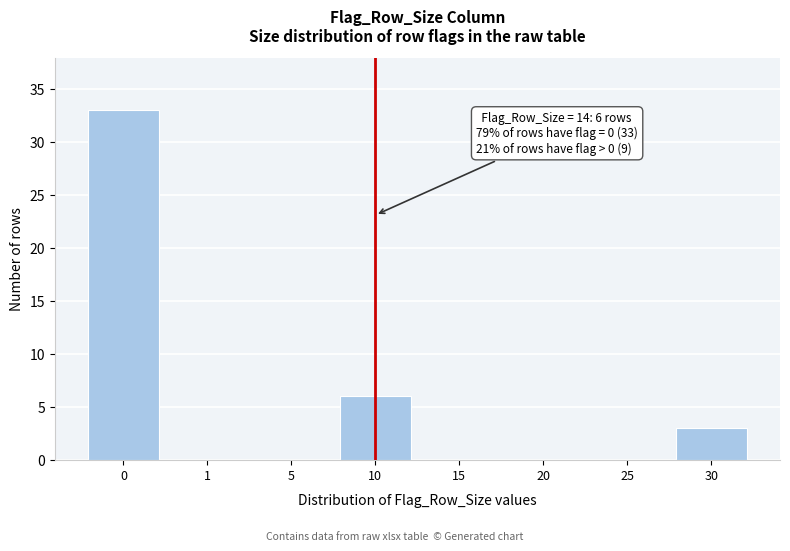

Reading right to left, transcribe all the data shown in this chart.

30=3	25=0	20=0	15=0	10=6	5=0	1=0	0=33